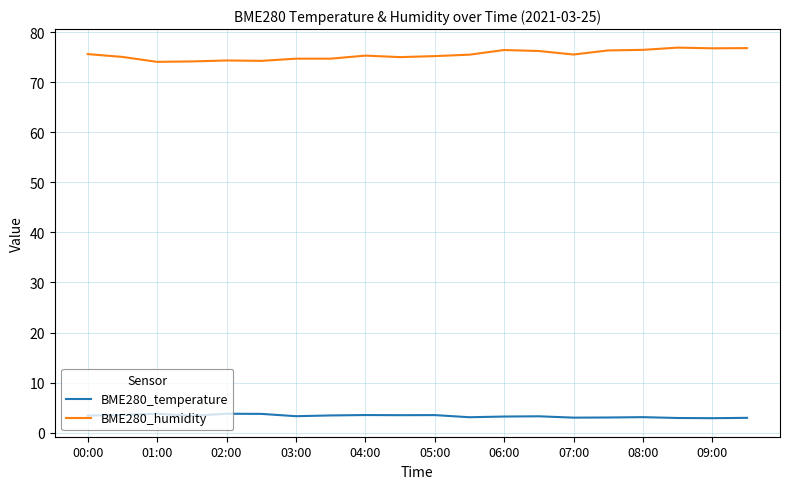

True or false: BME280_humidity and BME280_temperature cross at least once.

False